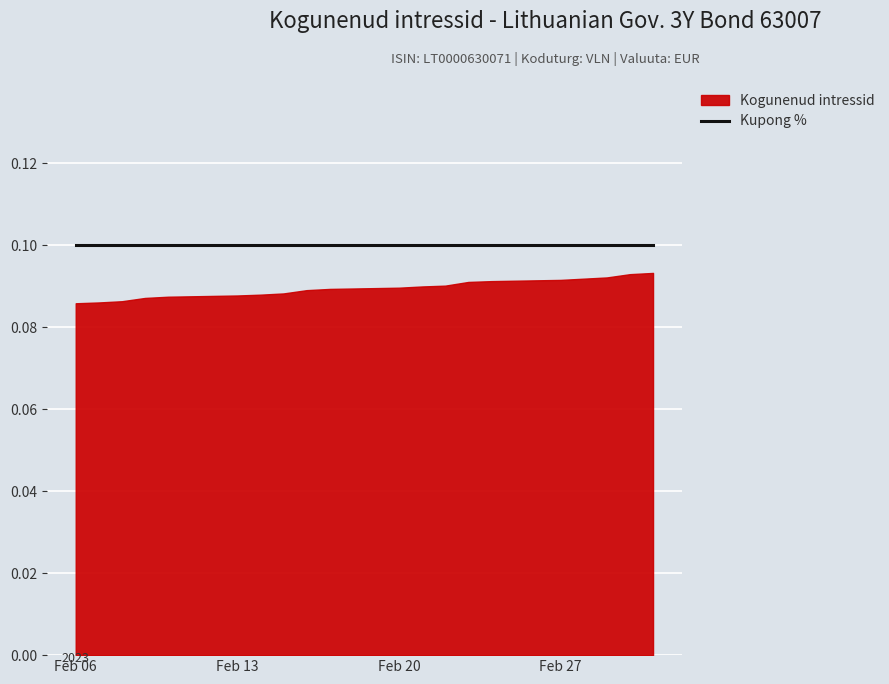

True or false: Kupong % has a value of 0.1 at 2023-02-24.

False